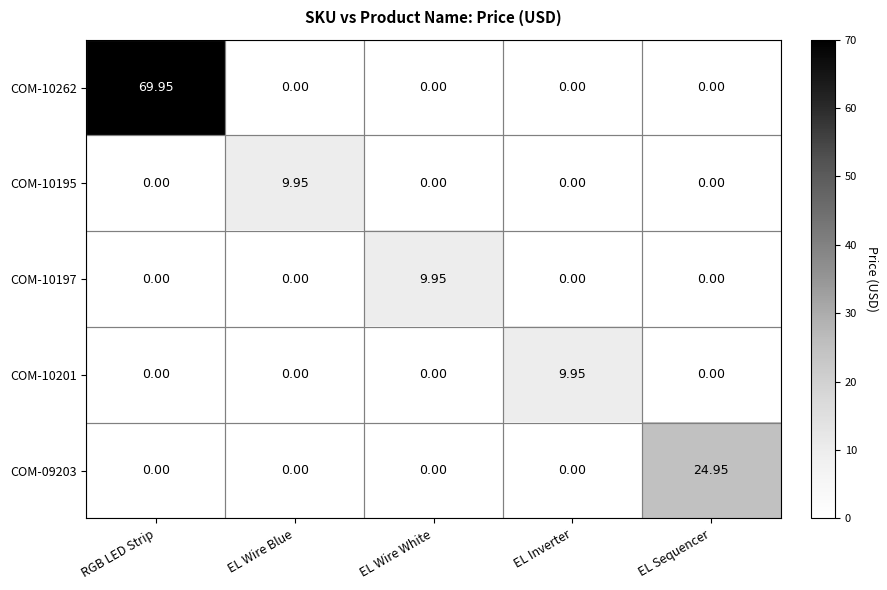

Which series changed the most between EL Wire Blue and EL Sequencer?

COM-09203